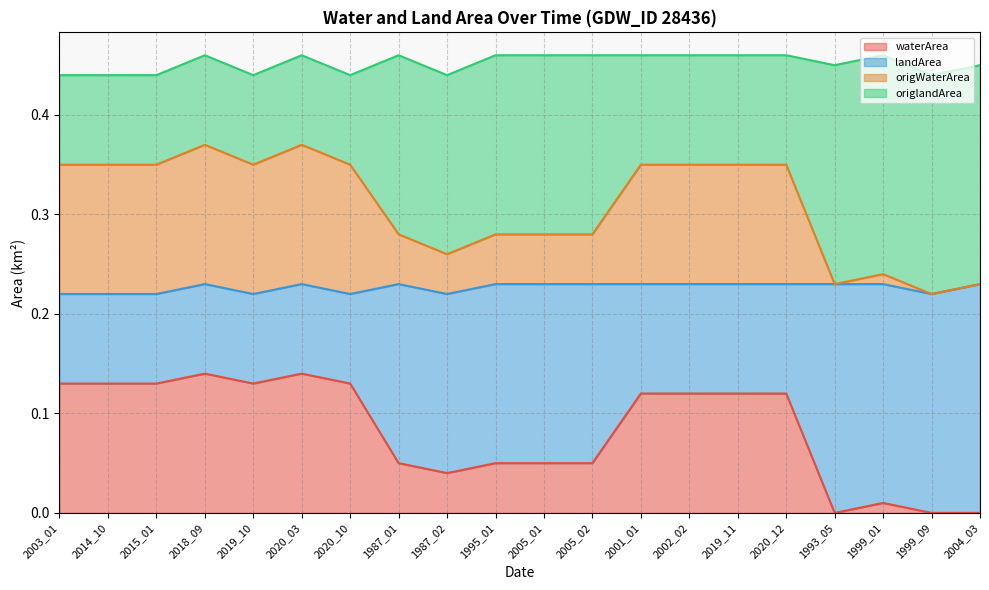

True or false: waterArea and landArea intersect in this chart.

False